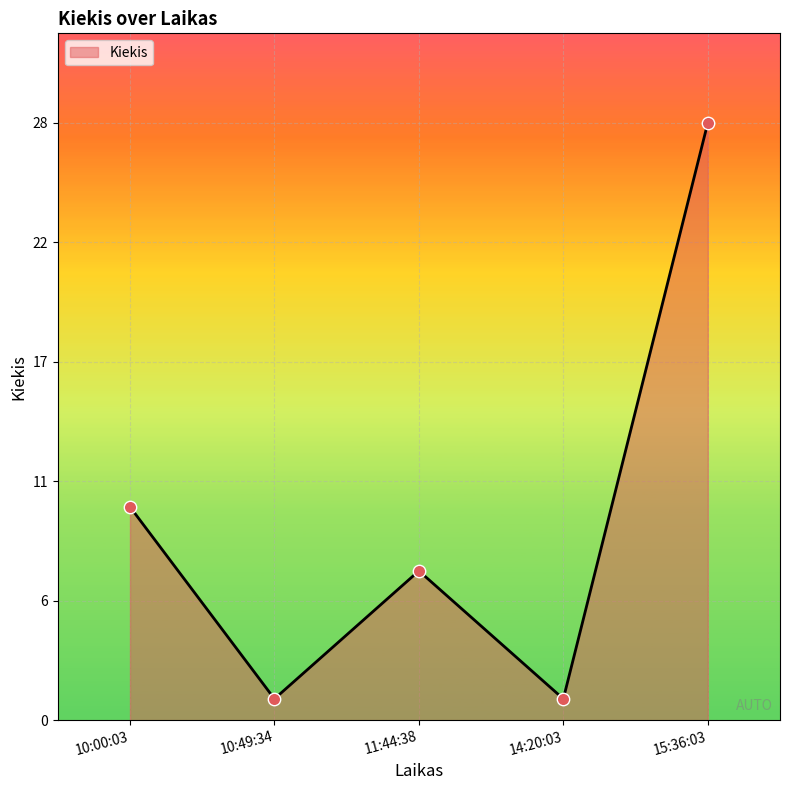

Which has a higher value, 10:49:34 or 14:20:03?

10:49:34